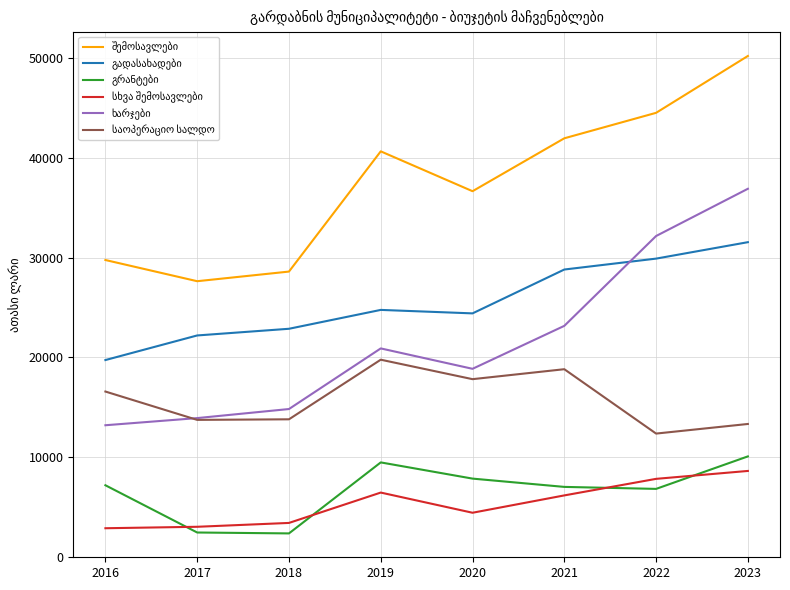

What is the greatest value displayed?

50227.3